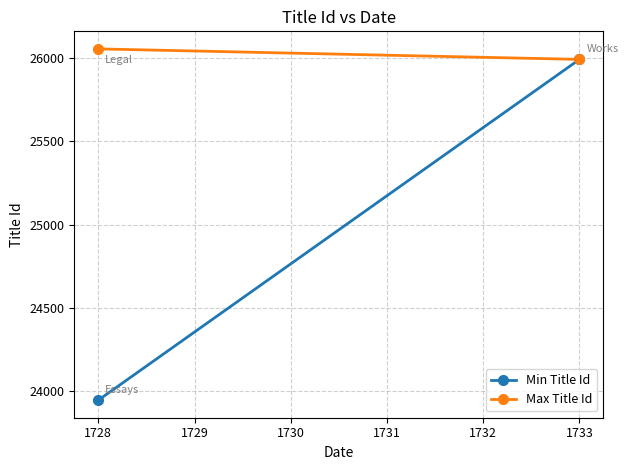

At how many categories does at least one series exceed 24444?

2